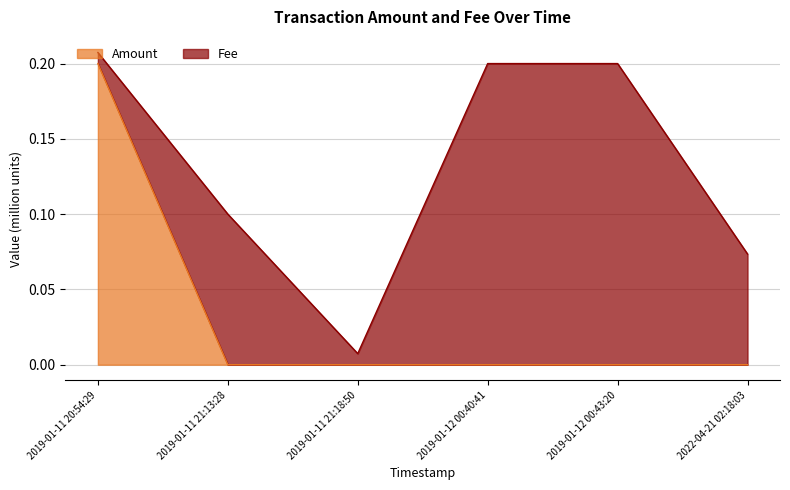

What is the label of the 2nd point from the right?

2019-01-12 00:43:20